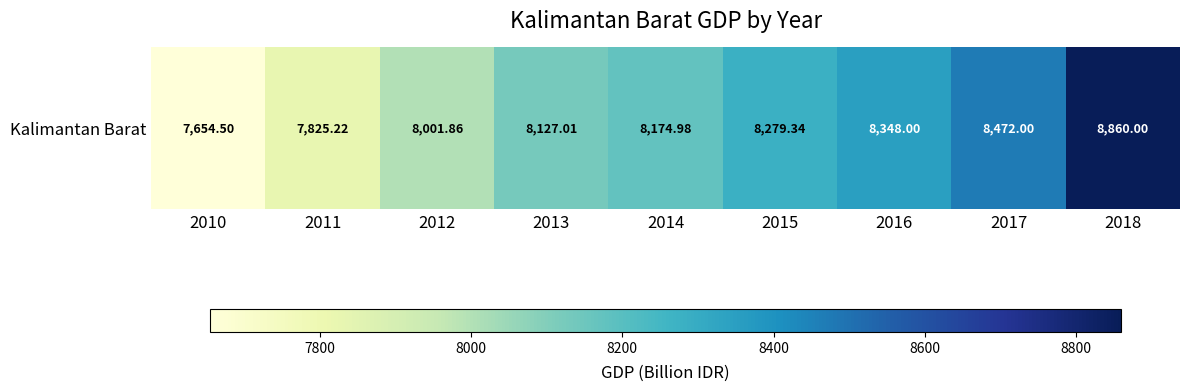

List the labels in order of value, smallest first.

2010, 2011, 2012, 2013, 2014, 2015, 2016, 2017, 2018